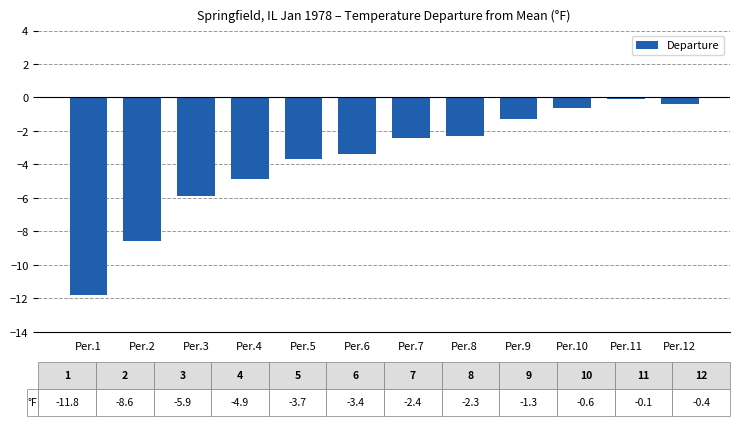

At which label is the value closest to -5?

Per.4